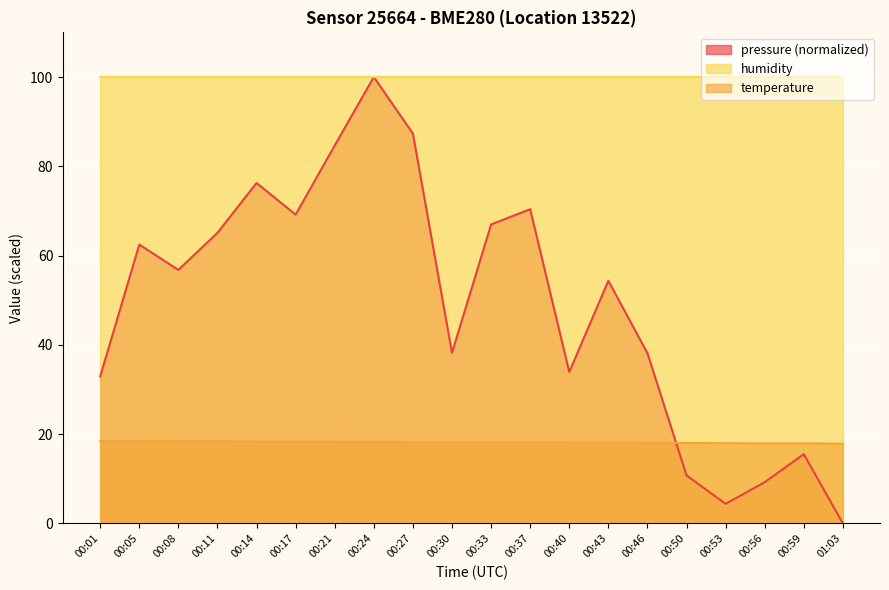

At which label is pressure closest to 50?

00:43